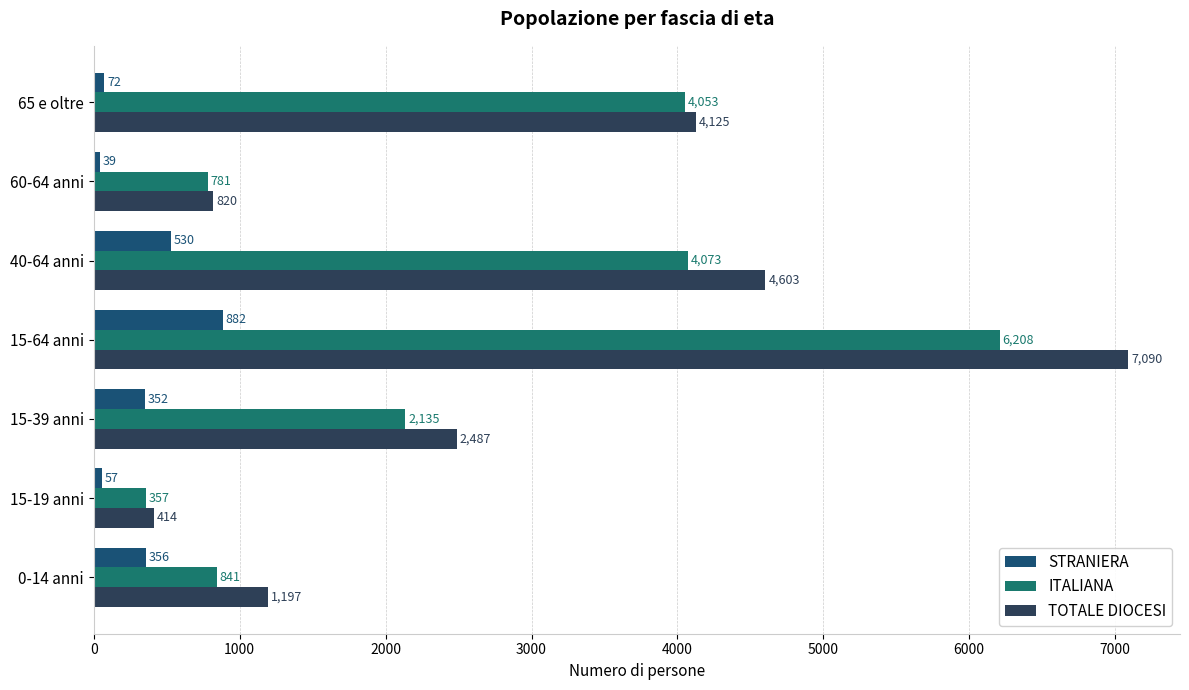

List the labels in order of TOTALE DIOCESI value, largest first.

15-64 anni, 40-64 anni, 65 e oltre, 15-39 anni, 0-14 anni, 60-64 anni, 15-19 anni